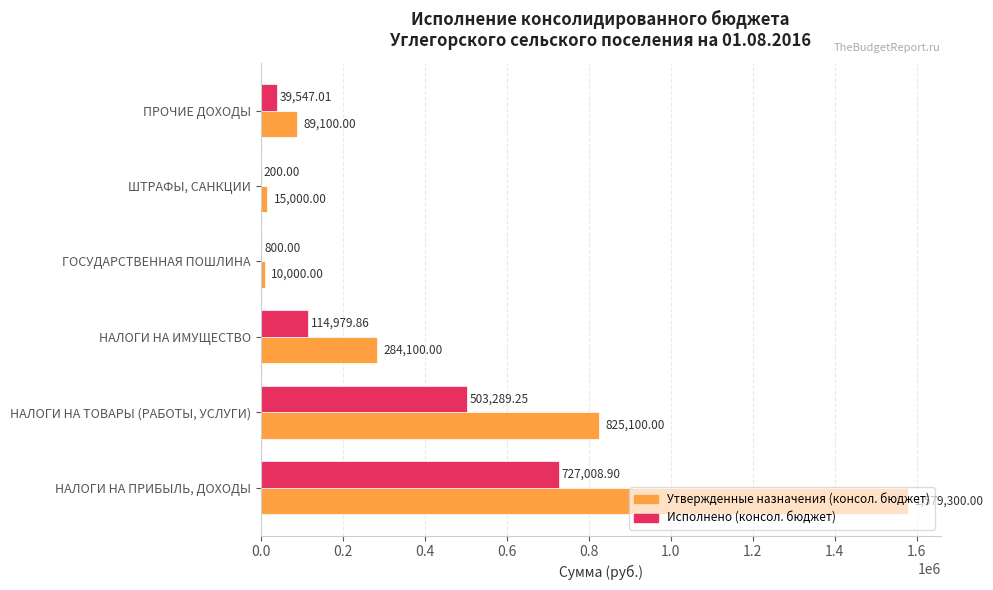

Is the value of Утвержденные назначения (консол. бюджет) at ПРОЧИЕ ДОХОДЫ greater than the value of Исполнено (консол. бюджет) at НАЛОГИ НА ПРИБЫЛЬ, ДОХОДЫ?

No